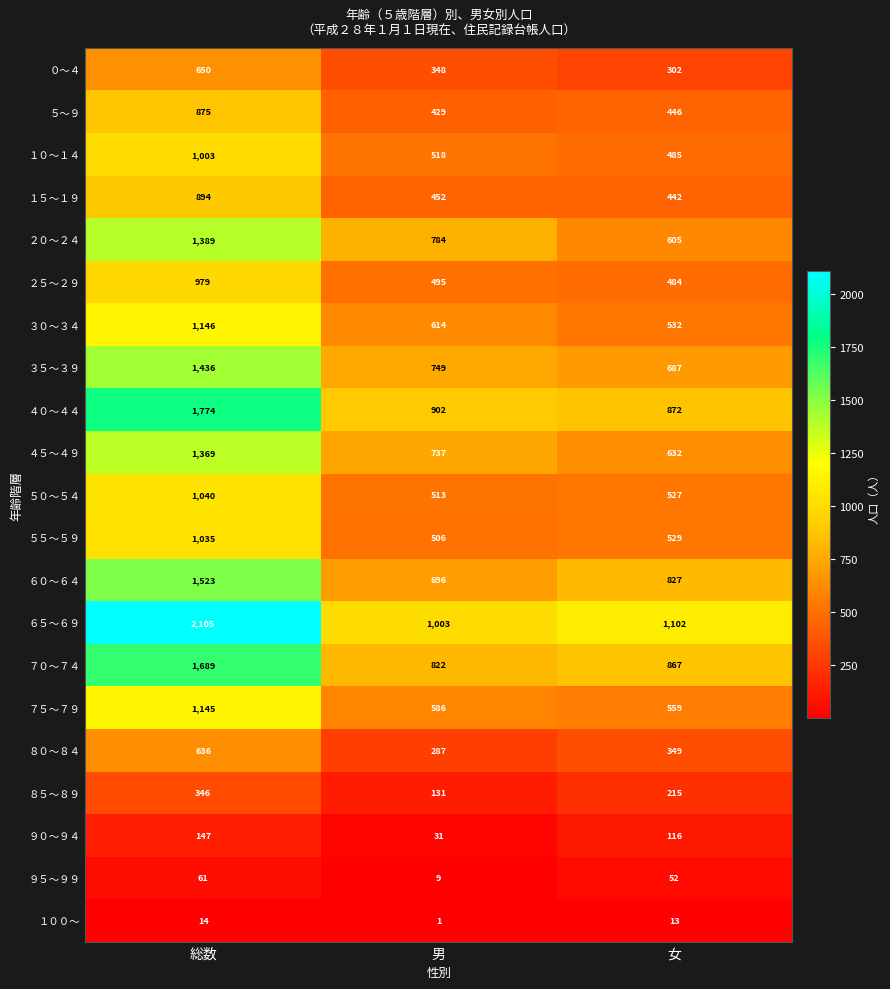

The ５５～５９ series shows 529 at 女. True or false?

True